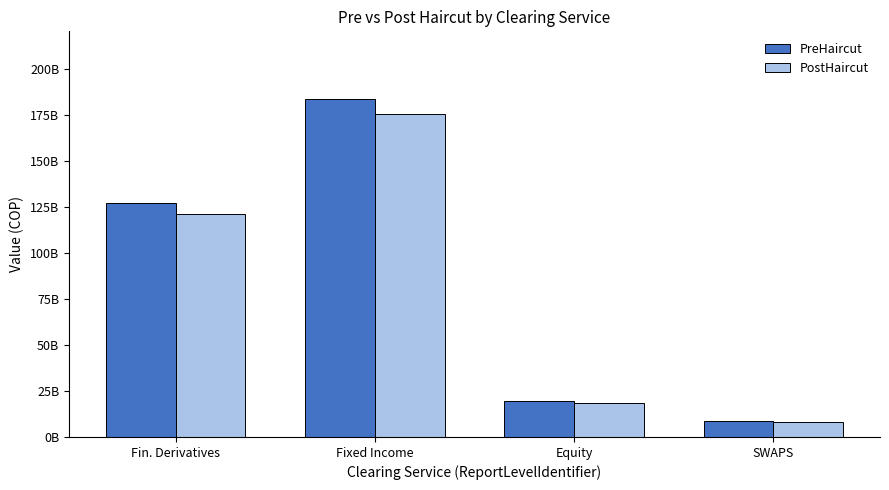

Does the chart contain any negative values?

No